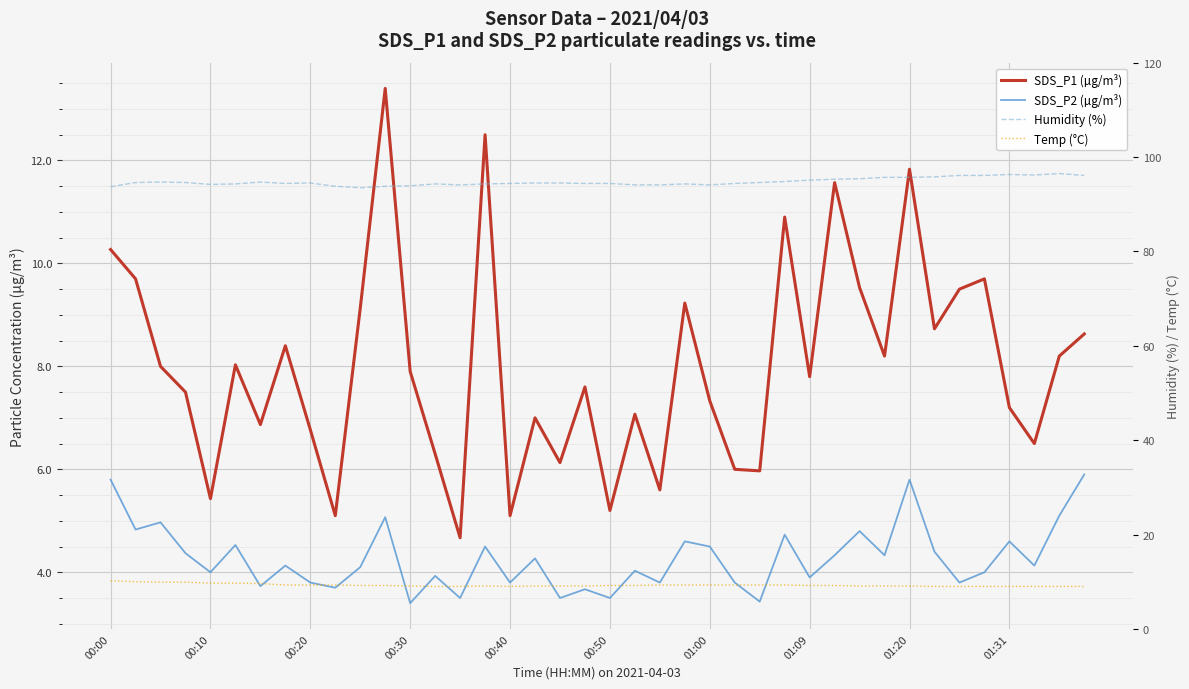

Which category has the highest value in the Temp (°C) series?

00:00